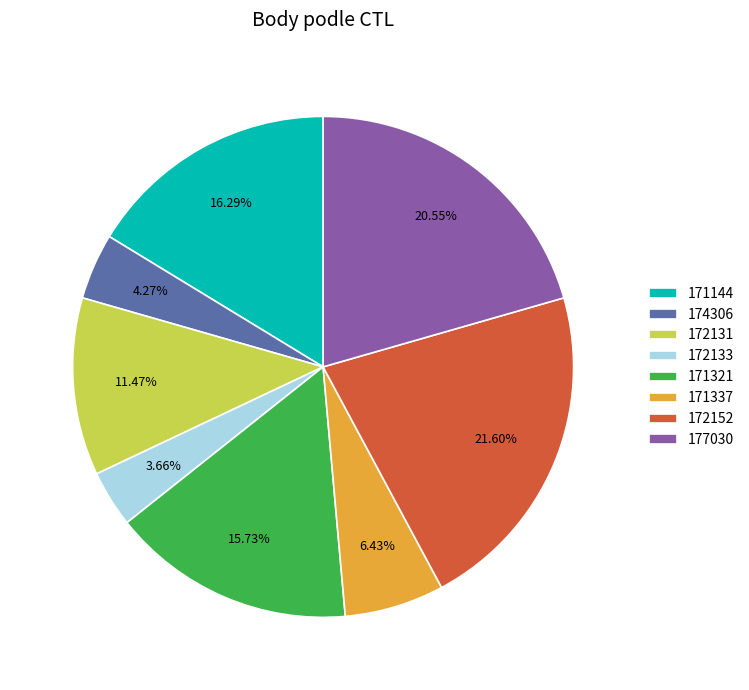

To the nearest percent, what percentage of the pie is 174306?

4%